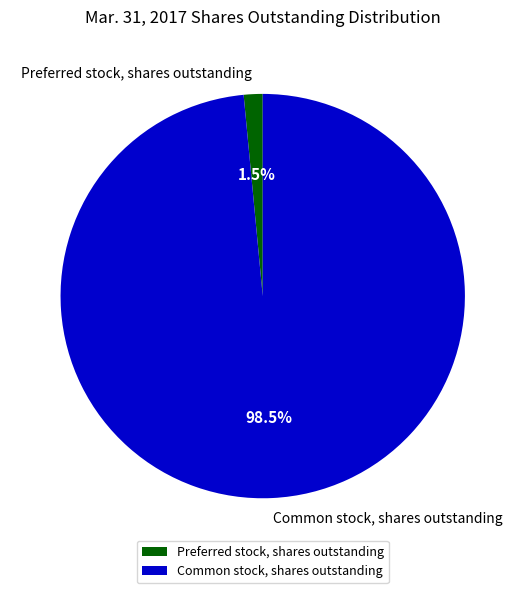

How many slices are in this pie chart?

2